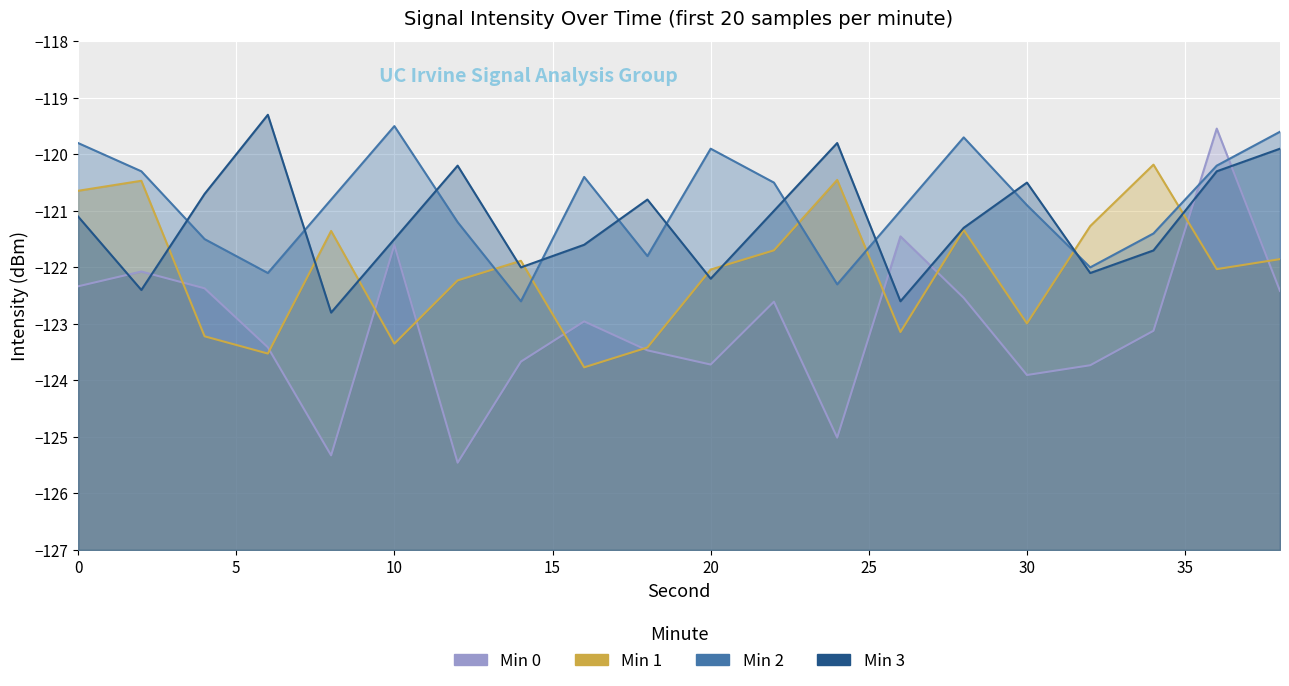

Reading left to right, extract all data points from this chart.

Min 0: -122.3	-122.1	-122.4	-123.4	-125.3	-121.6	-125.5	-123.7	-123.0	-123.5	-123.7	-122.6	-125.0	-121.5	-122.5	-123.9	-123.7	-123.1	-119.5	-122.4
Min 1: -120.6	-120.5	-123.2	-123.5	-121.4	-123.3	-122.2	-121.9	-123.8	-123.4	-122.0	-121.7	-120.5	-123.1	-121.3	-123.0	-121.3	-120.2	-122.0	-121.9
Min 2: -119.8	-120.3	-121.5	-122.1	-120.8	-119.5	-121.2	-122.6	-120.4	-121.8	-119.9	-120.5	-122.3	-121.0	-119.7	-120.9	-122.0	-121.4	-120.2	-119.6
Min 3: -121.1	-122.4	-120.7	-119.3	-122.8	-121.5	-120.2	-122.0	-121.6	-120.8	-122.2	-121.0	-119.8	-122.6	-121.3	-120.5	-122.1	-121.7	-120.3	-119.9